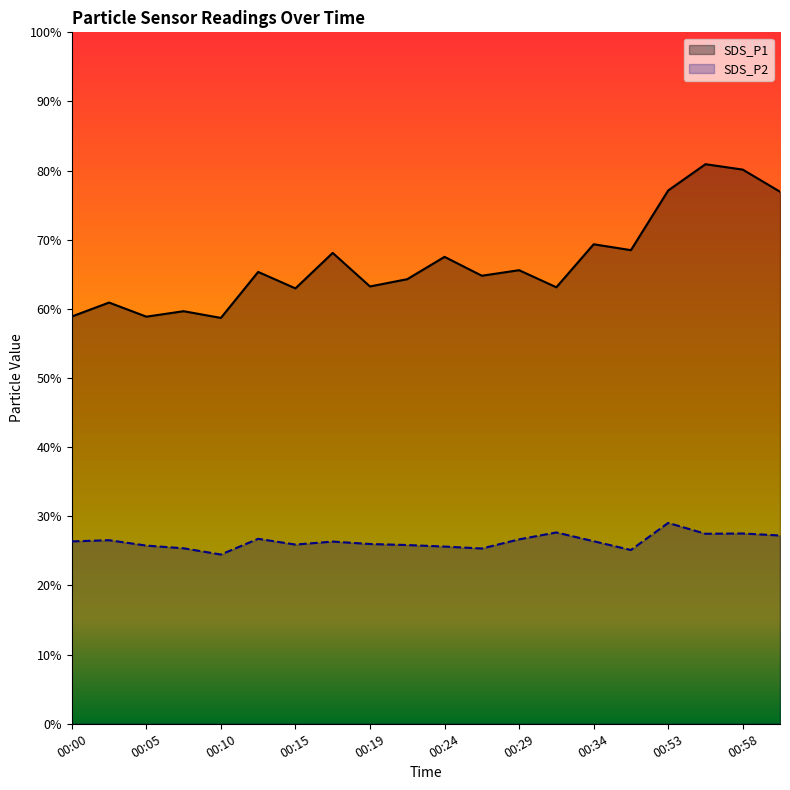

How many series are shown in this chart?

2